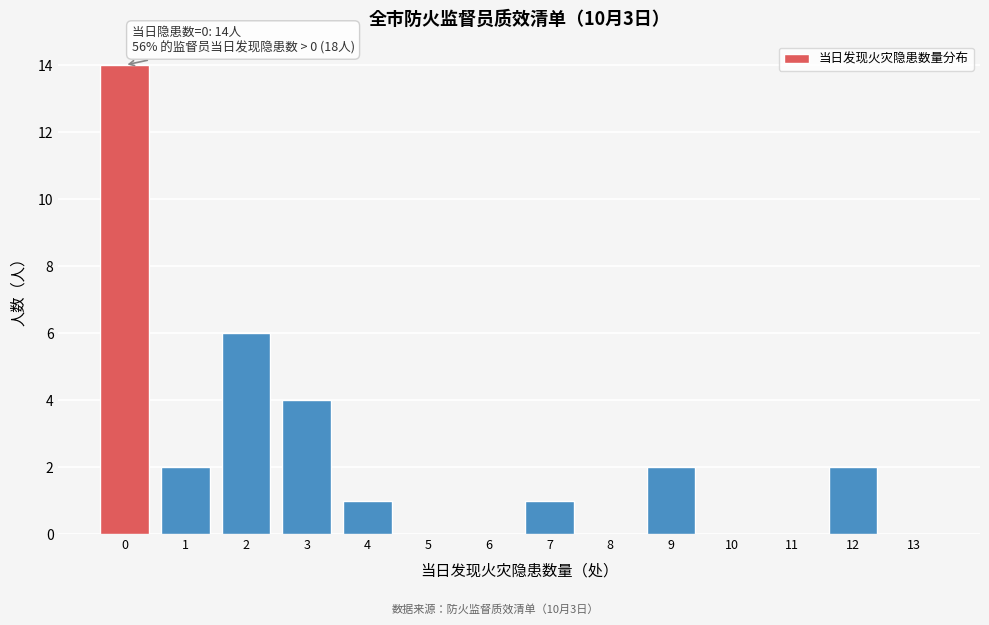

Over which range of the x-axis is the bar tallest?

-0.5 to 0.5